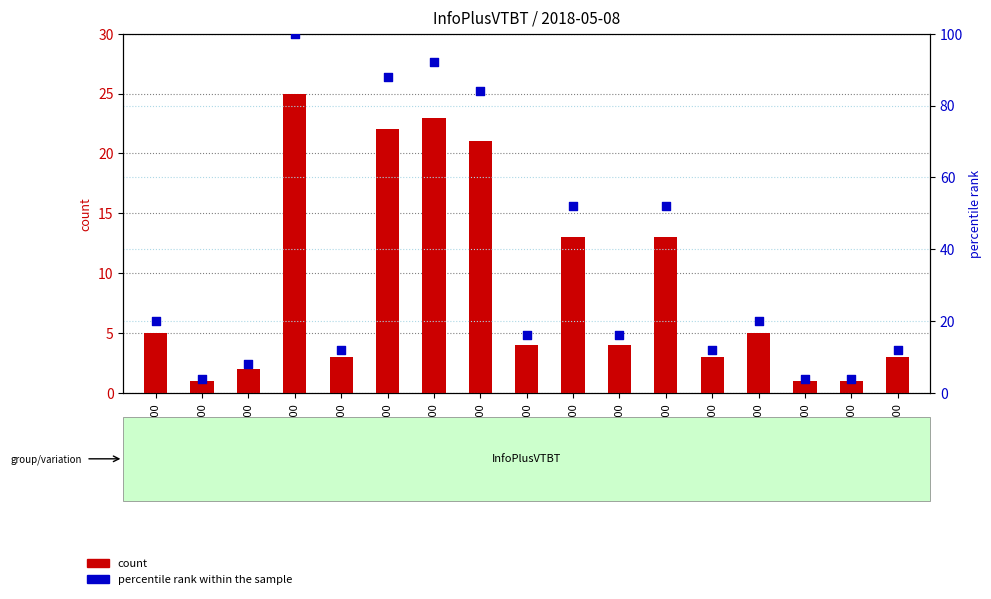

Which series contains the lowest Y value?

count